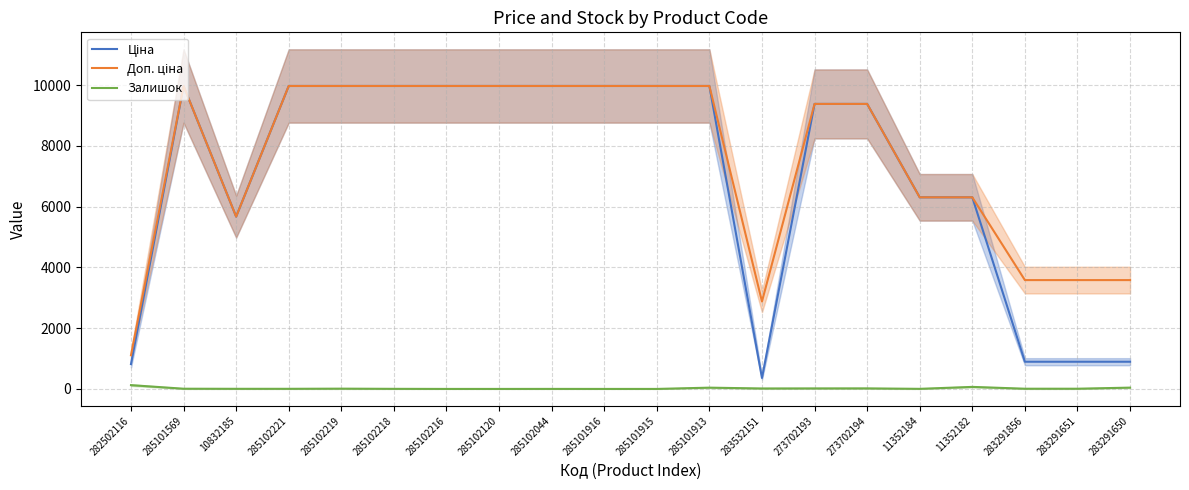

What is the sum of all Доп. ціна values?

151547.9